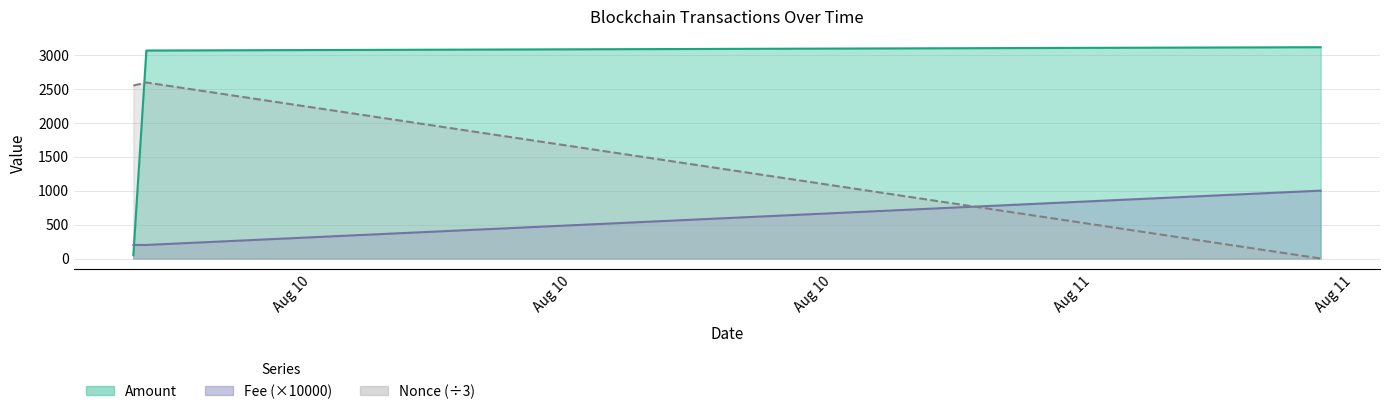

What is the maximum value shown in the chart?

3113.6